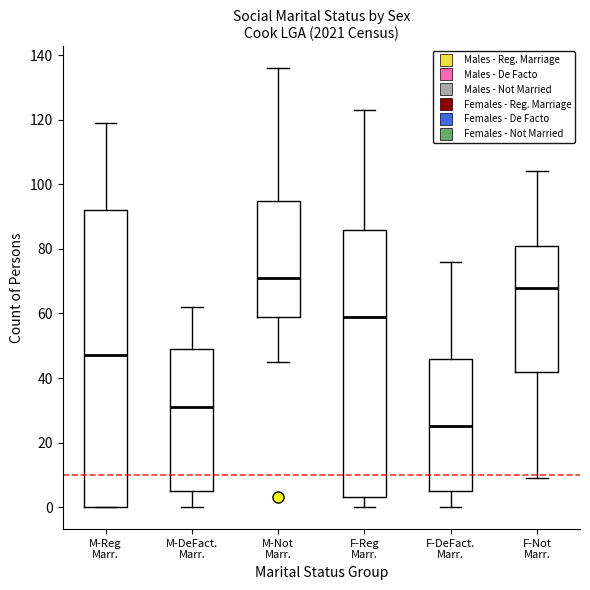

Reading left to right, transcribe this box plot: for each box, give where its median line is, the range the box spans, and where its two whiskers end, as read against the y-axis. The values are not printed on the chart, so give them approximately, as read against the axis.

M-Reg Marr.: median 48, box 0 to 92, whiskers 0 to 120
M-DeFact. Marr.: median 32, box 6 to 50, whiskers 0 to 62
M-Not Marr.: median 72, box 60 to 96, whiskers 46 to 136
F-Reg Marr.: median 60, box 4 to 86, whiskers 0 to 124
F-DeFact. Marr.: median 26, box 6 to 46, whiskers 0 to 76
F-Not Marr.: median 68, box 42 to 82, whiskers 10 to 104